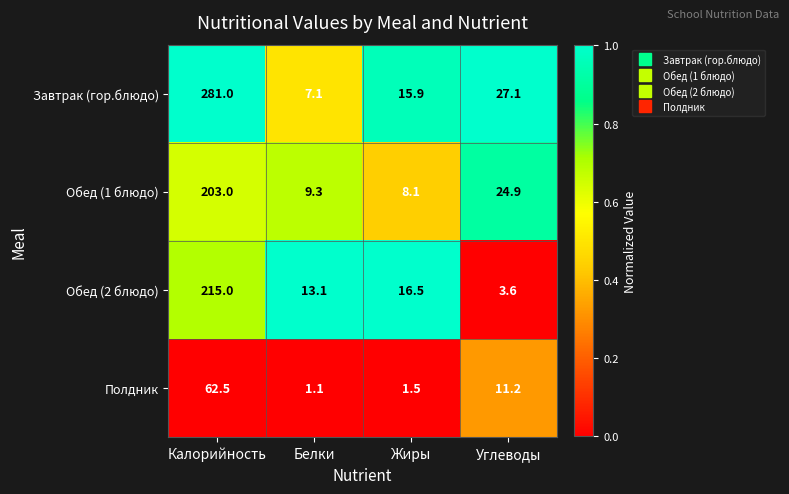

Reading left to right, transcribe all the data shown in this chart.

Завтрак (гор.блюдо): Калорийность=281.0	Белки=7.1	Жиры=15.9	Углеводы=27.1
Обед (1 блюдо): Калорийность=203.0	Белки=9.3	Жиры=8.1	Углеводы=24.9
Обед (2 блюдо): Калорийность=215.0	Белки=13.1	Жиры=16.5	Углеводы=3.6
Полдник: Калорийность=62.5	Белки=1.1	Жиры=1.5	Углеводы=11.2